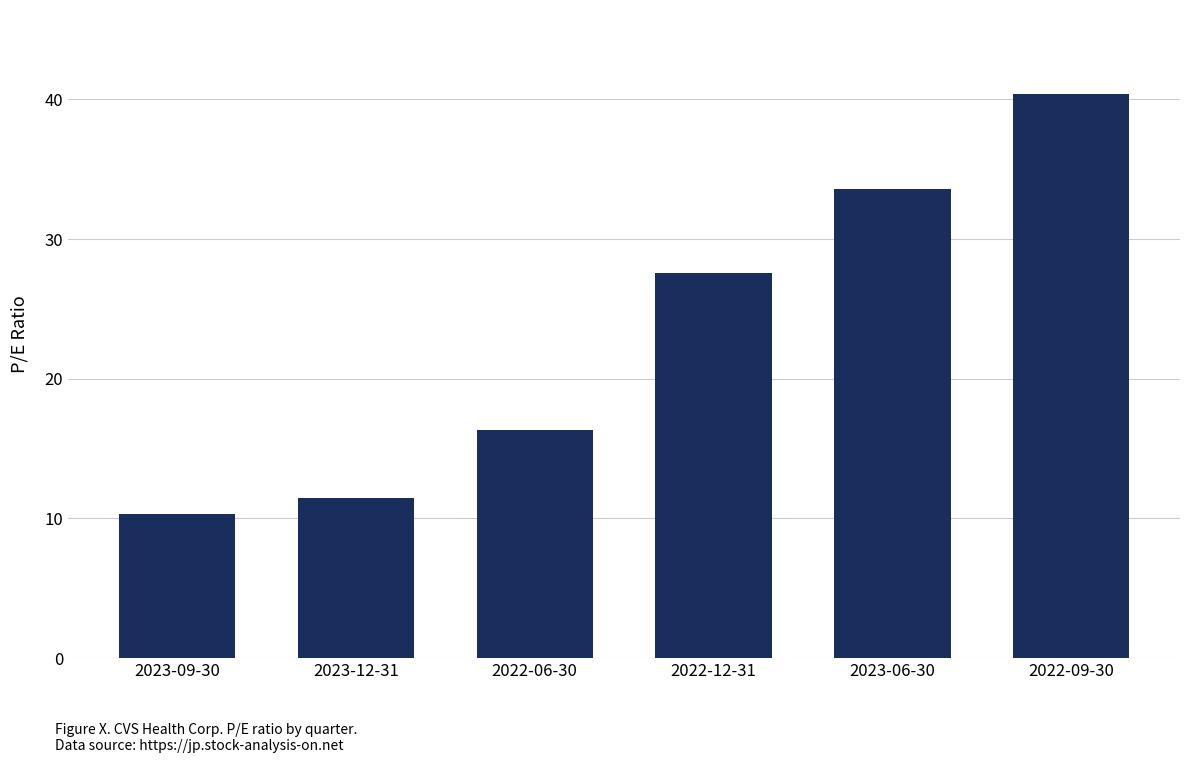

True or false: the data shows 15.3 at 2023-09-30.

False